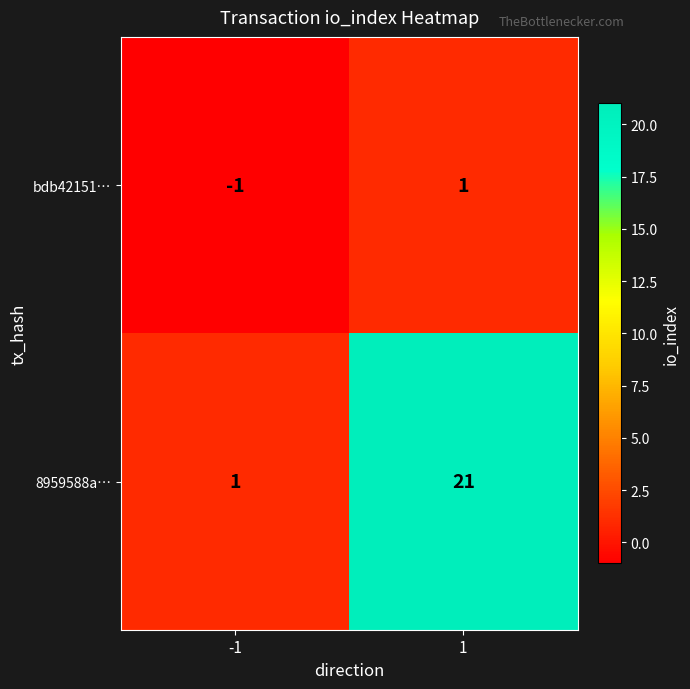

What is the difference between the highest and lowest values at 1?

20